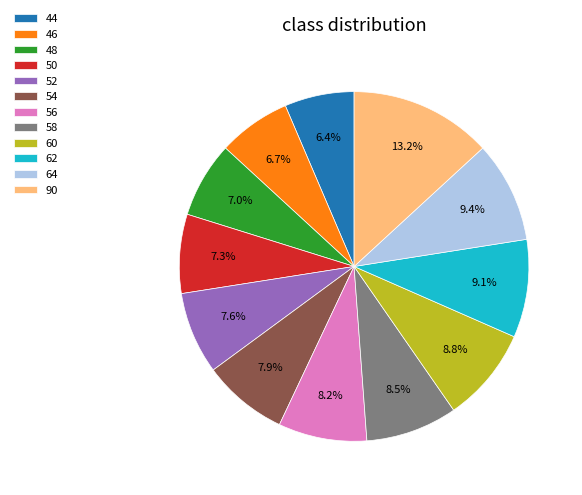

Is the sum of 60 and 46 greater than half?

No